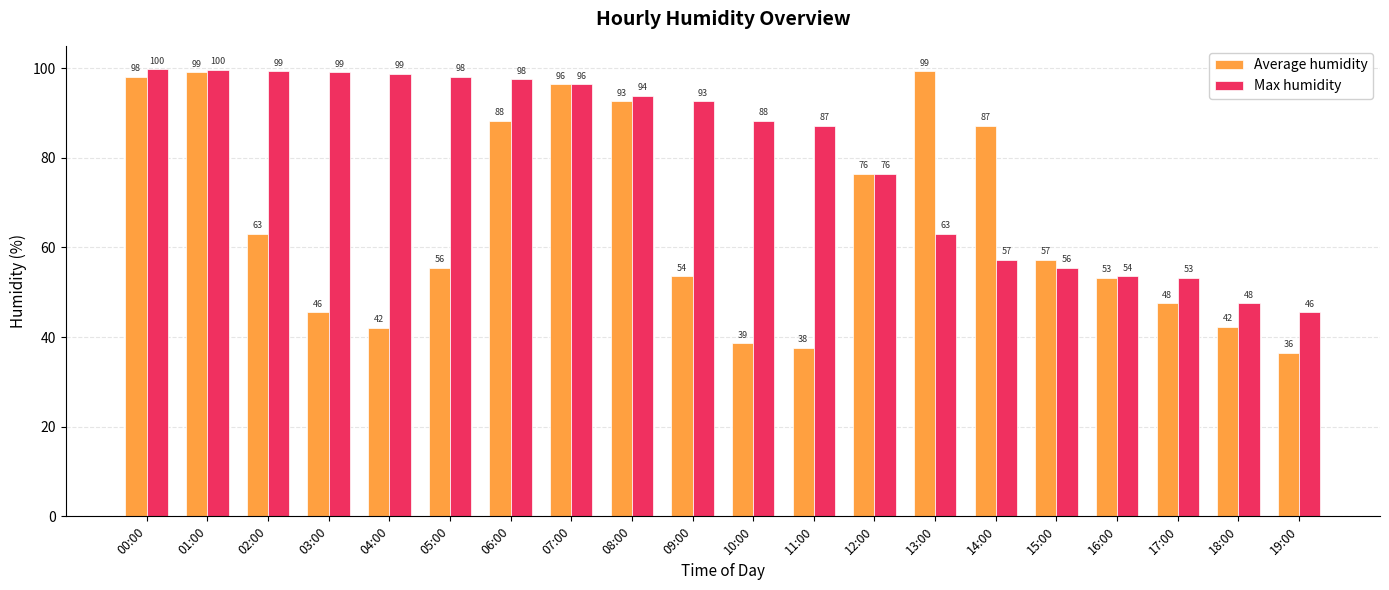

The value of Max humidity at 12:00 is 20.5. True or false?

False